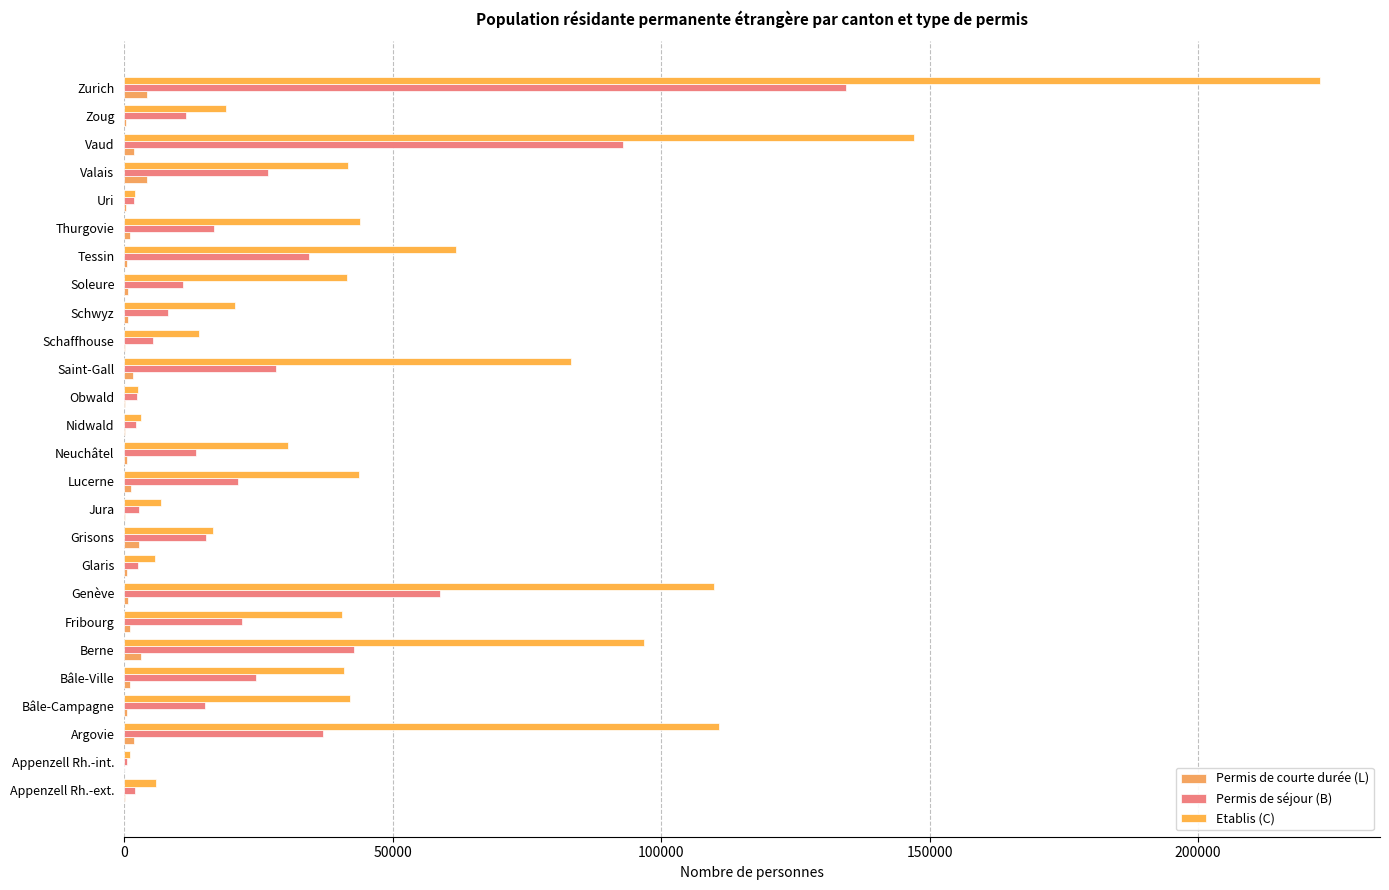

What position from the right is Thurgovie?

6